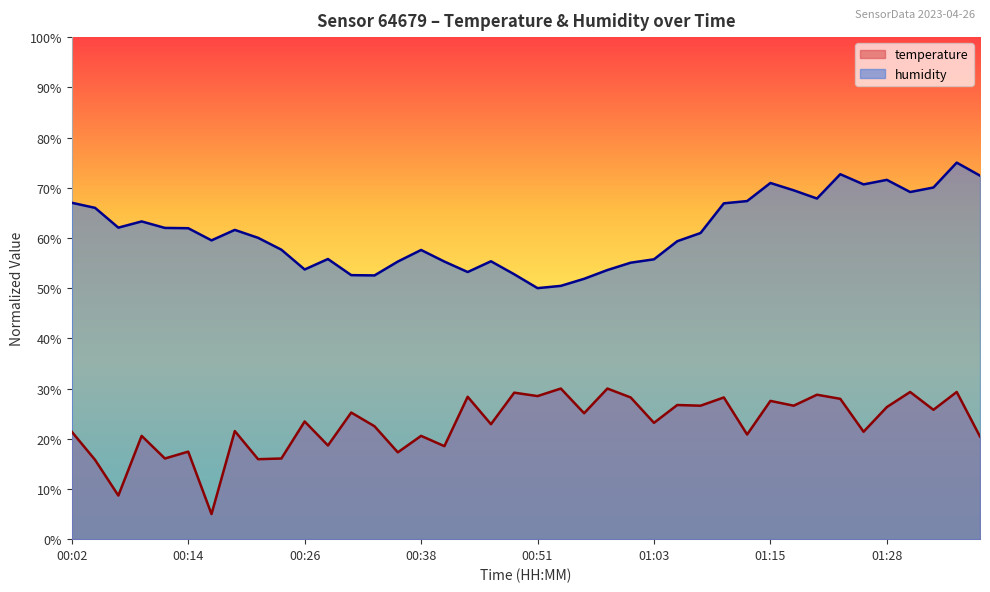

Which series has the widest spread of values?

temperature